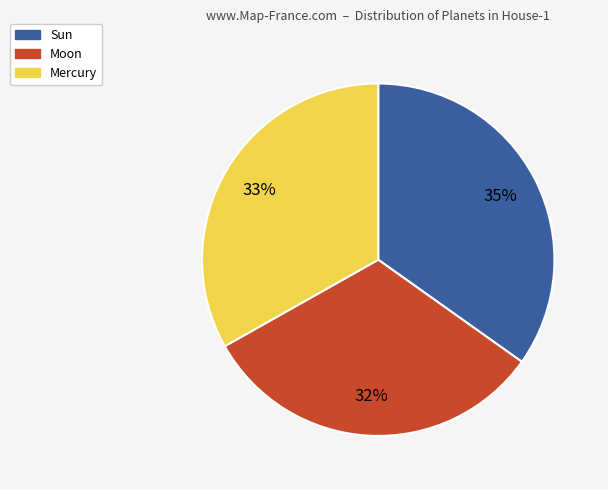

Which category has the biggest portion of the pie?

Sun